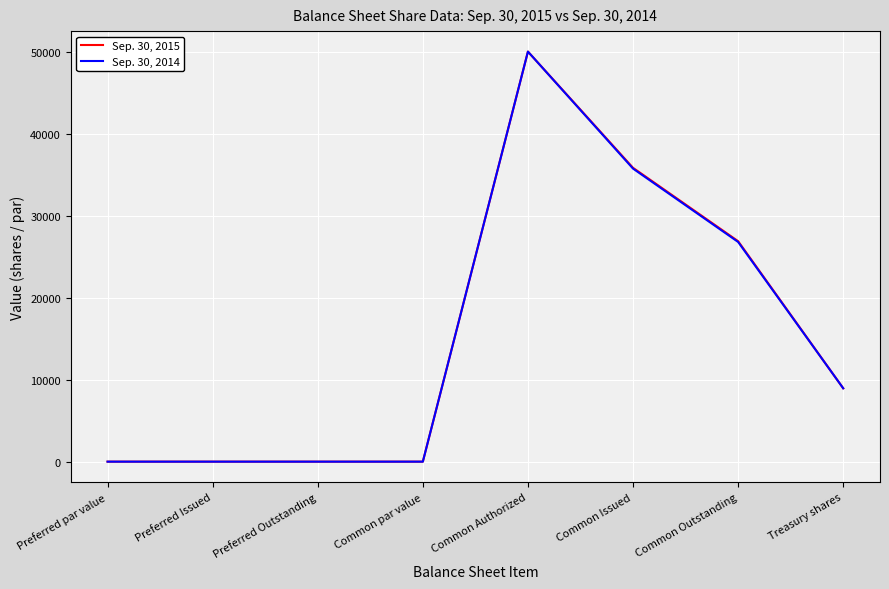

Which label corresponds to the largest value in the chart?

Common Authorized